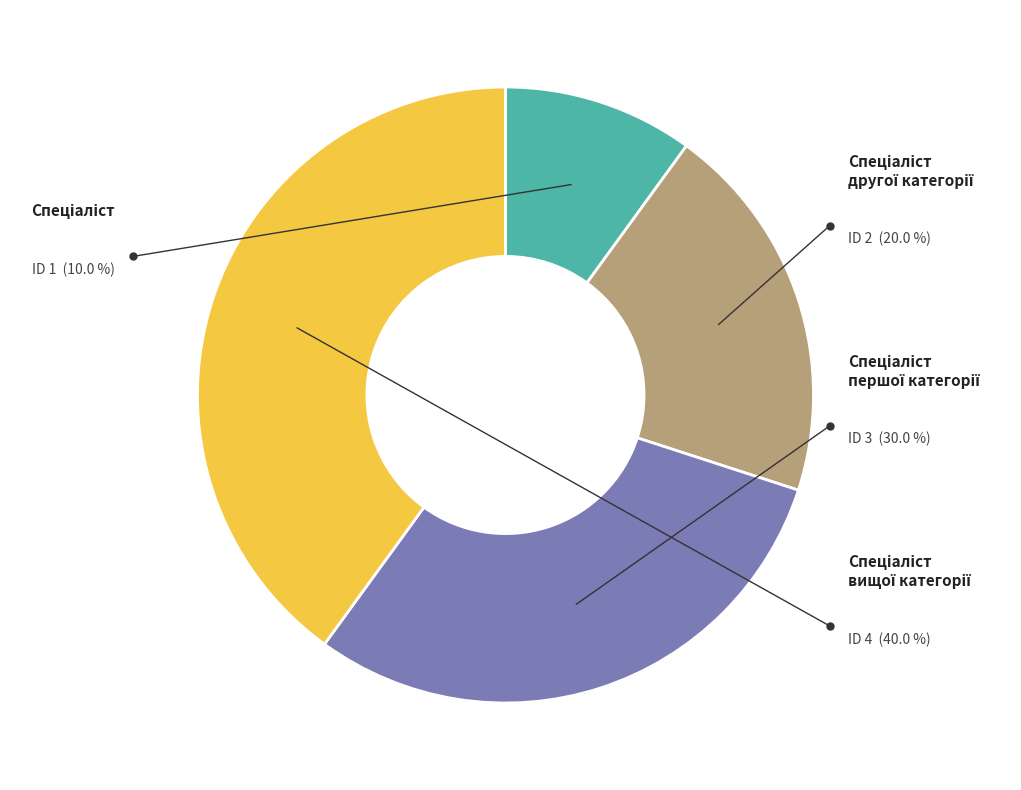

To the nearest percent, what percentage of the pie is Спеціаліст другої категорії?

20%